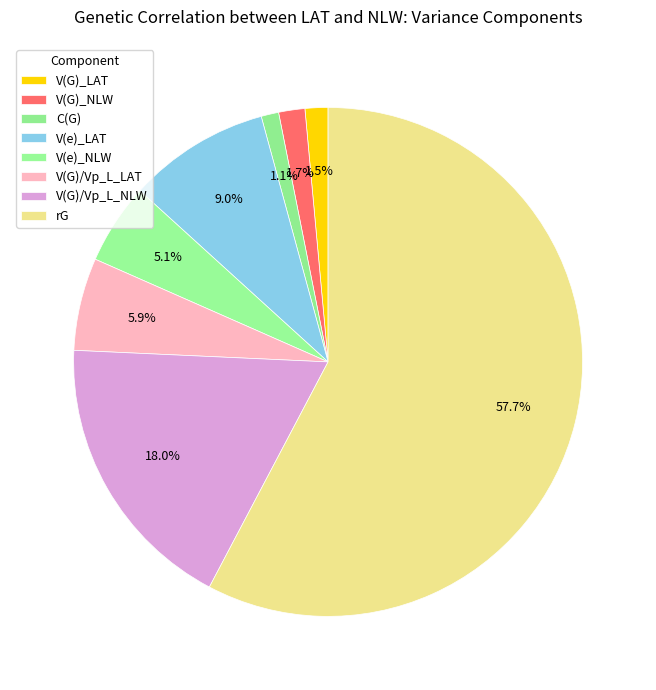

Count the number of slices in the pie.

8